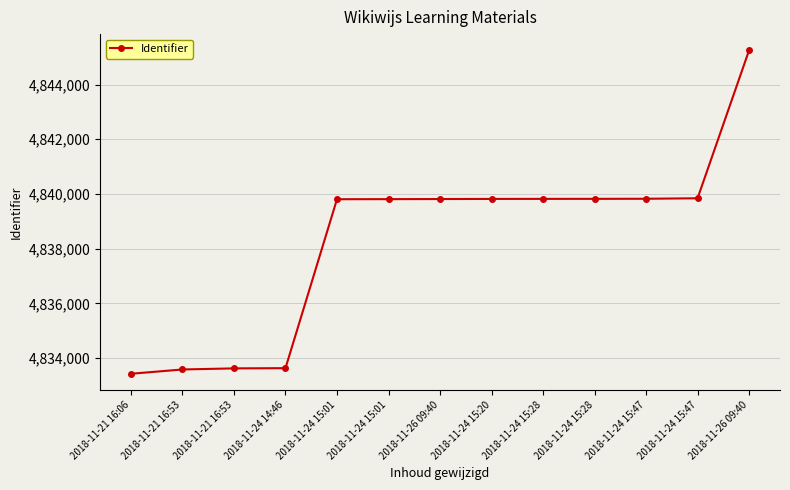

How many data points are less than 4839814?

6